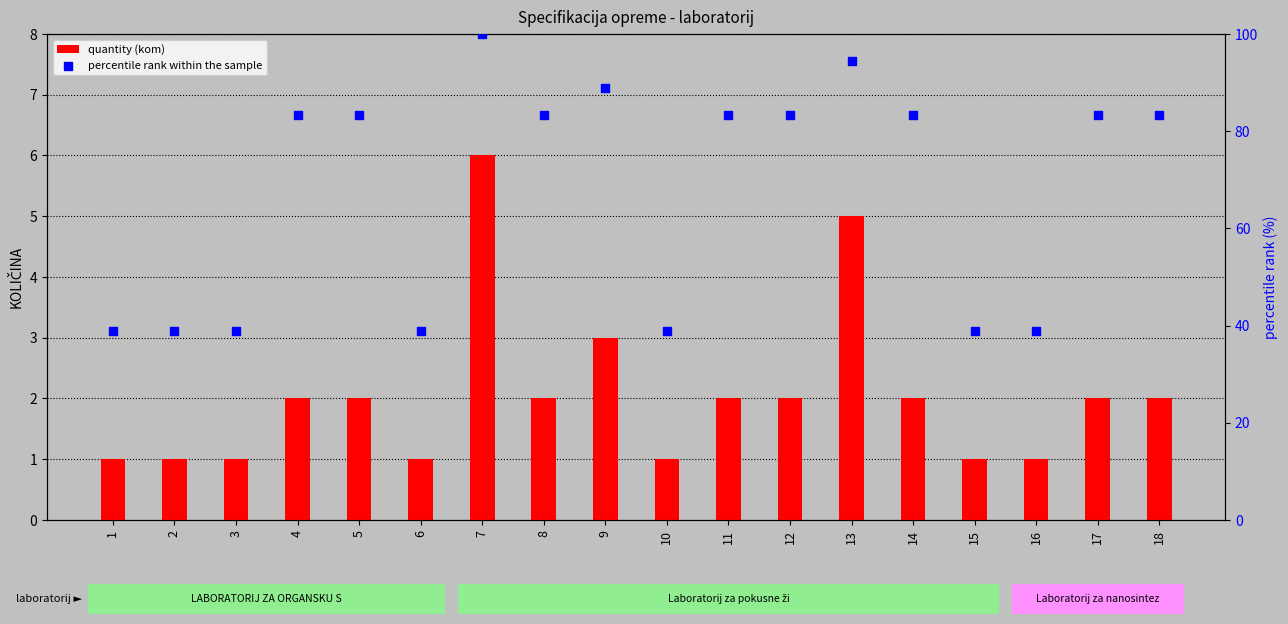

Which series contains the lowest Y value?

quantity (kom)